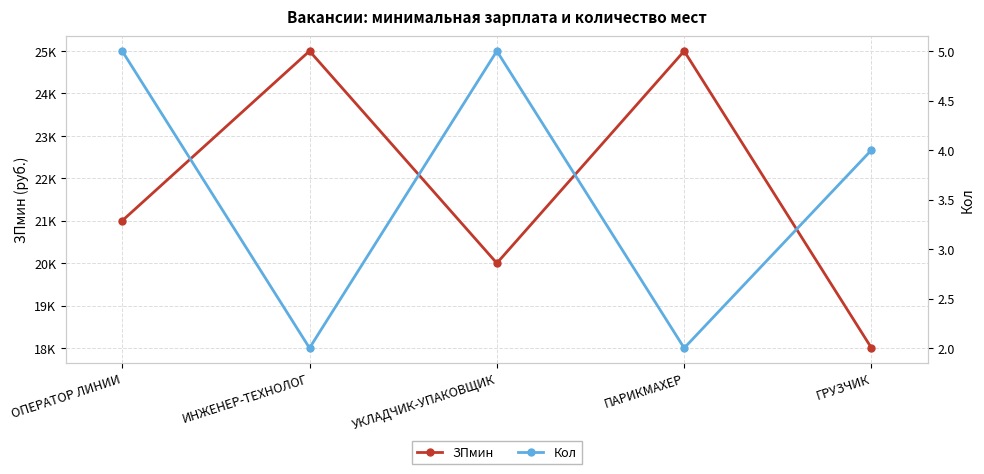

Does the chart have visible grid lines?

Yes